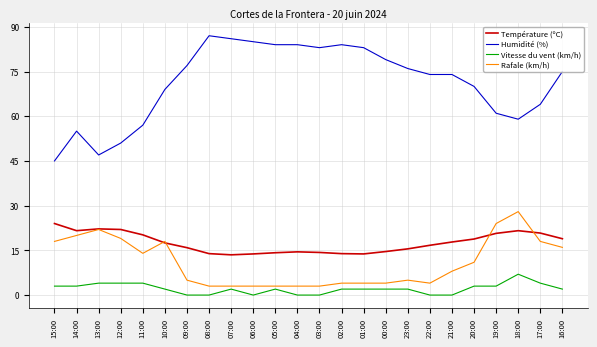

True or false: Température (ºC) has more than 0 points higher than both neighbors.

True